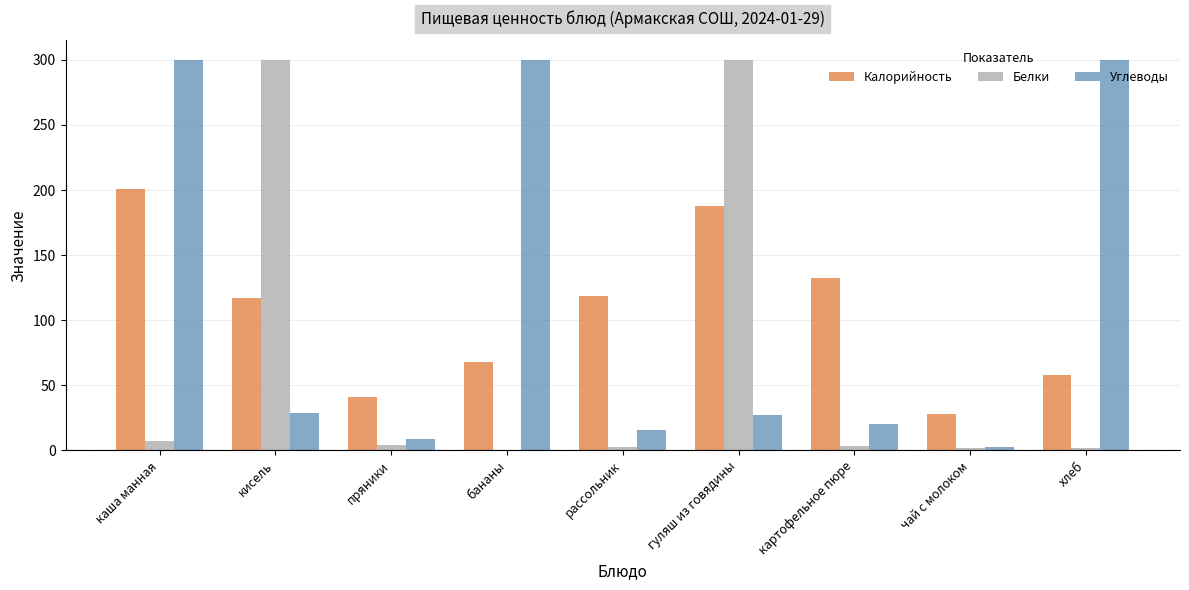

The value of Углеводы at кисель is 29.0. True or false?

True